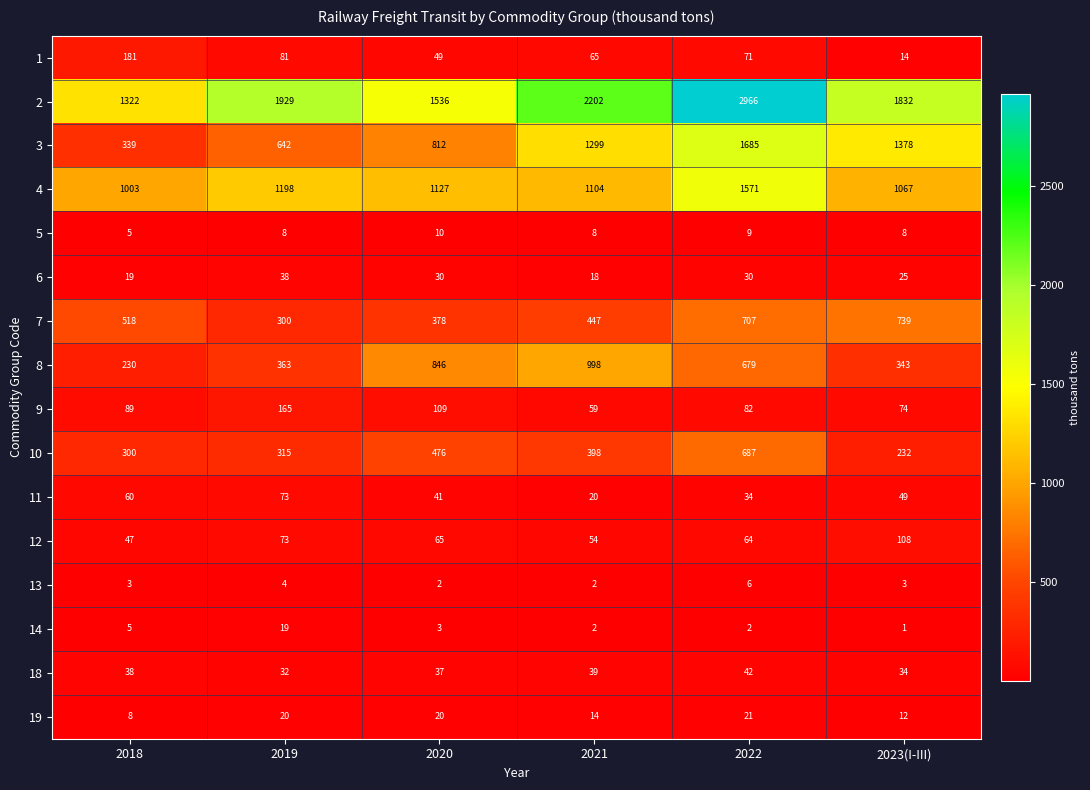

Rank the series by their maximum value, from highest to lowest.

2, 3, 4, 8, 7, 10, 1, 9, 12, 11, 18, 6, 19, 14, 5, 13